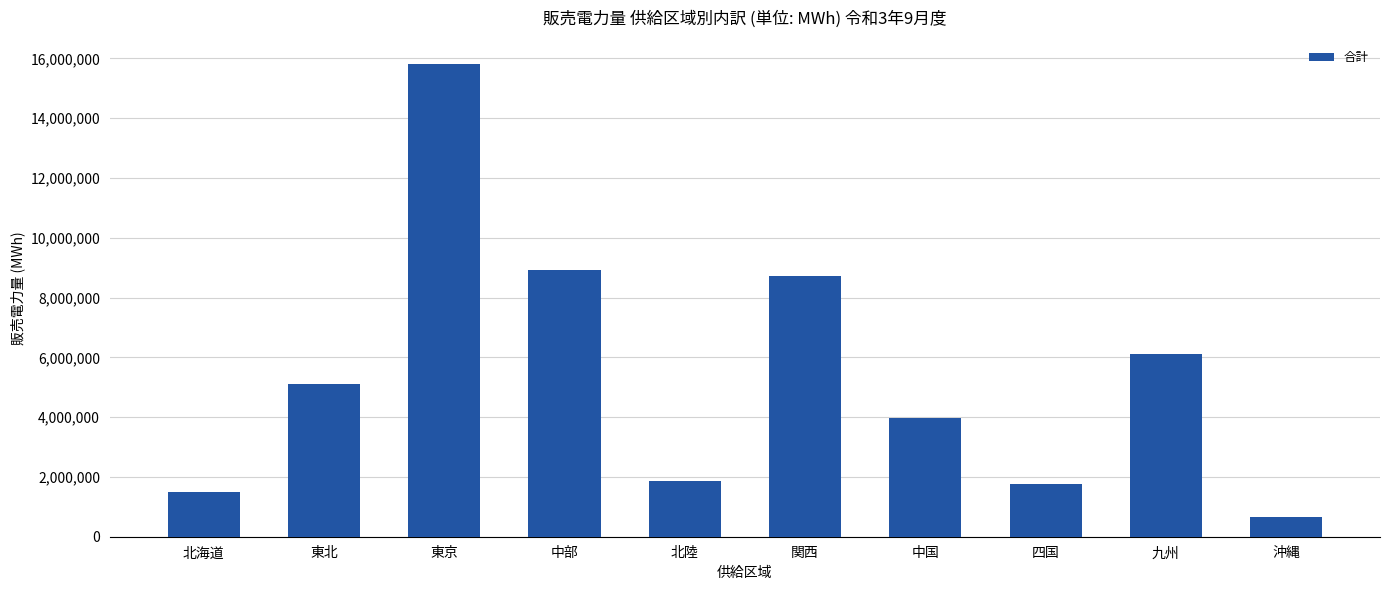

What position from the left is 東北?

2